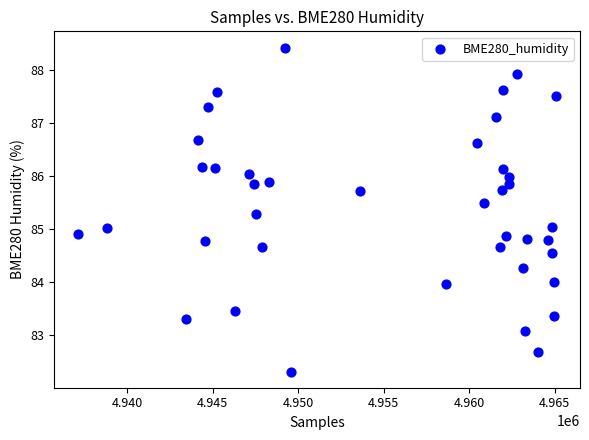

What is the range of Y values (max minus min)?

6.1